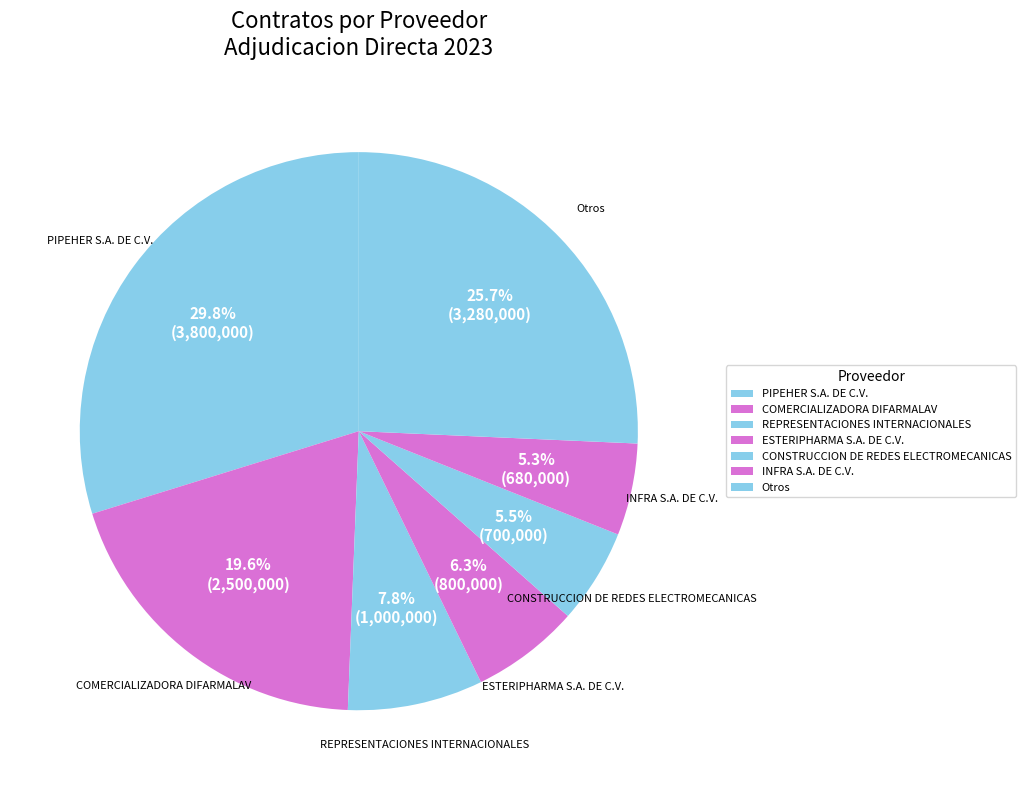

Count the number of slices in the pie.

7